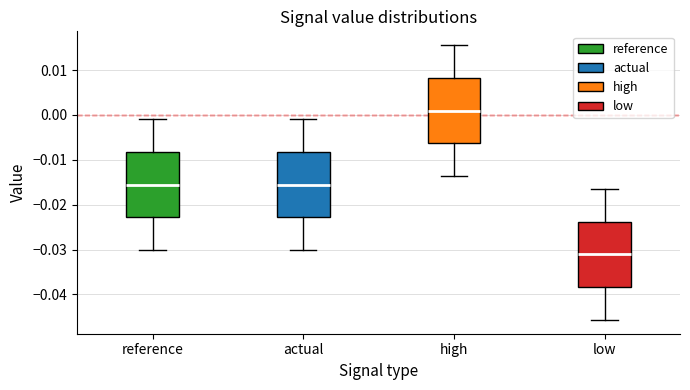

Reading left to right, transcribe this box plot: for each box, give where its median line is, the range the box spans, and where its two whiskers end, as read against the y-axis. The values are not printed on the chart, so give them approximately, as read against the axis.

reference: median -0.016, box -0.023 to -0.008, whiskers -0.030 to -0.001
actual: median -0.016, box -0.023 to -0.008, whiskers -0.030 to -0.001
high: median 0.001, box -0.006 to 0.008, whiskers -0.014 to 0.016
low: median -0.031, box -0.038 to -0.024, whiskers -0.046 to -0.016